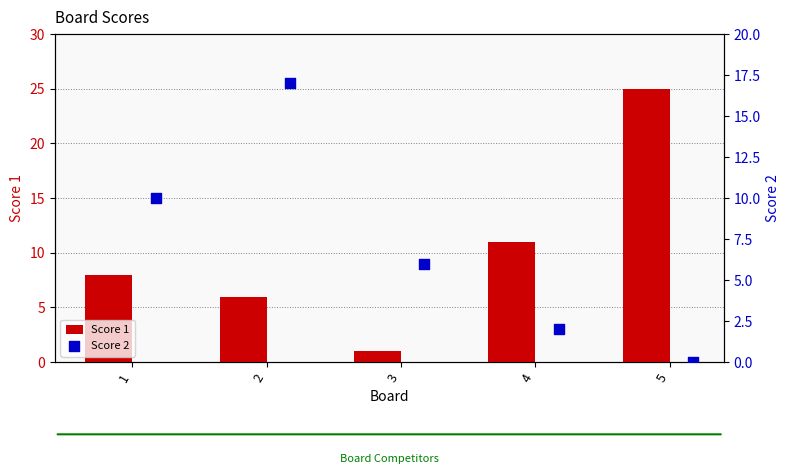

Which series has the largest total across all categories?

Score 1